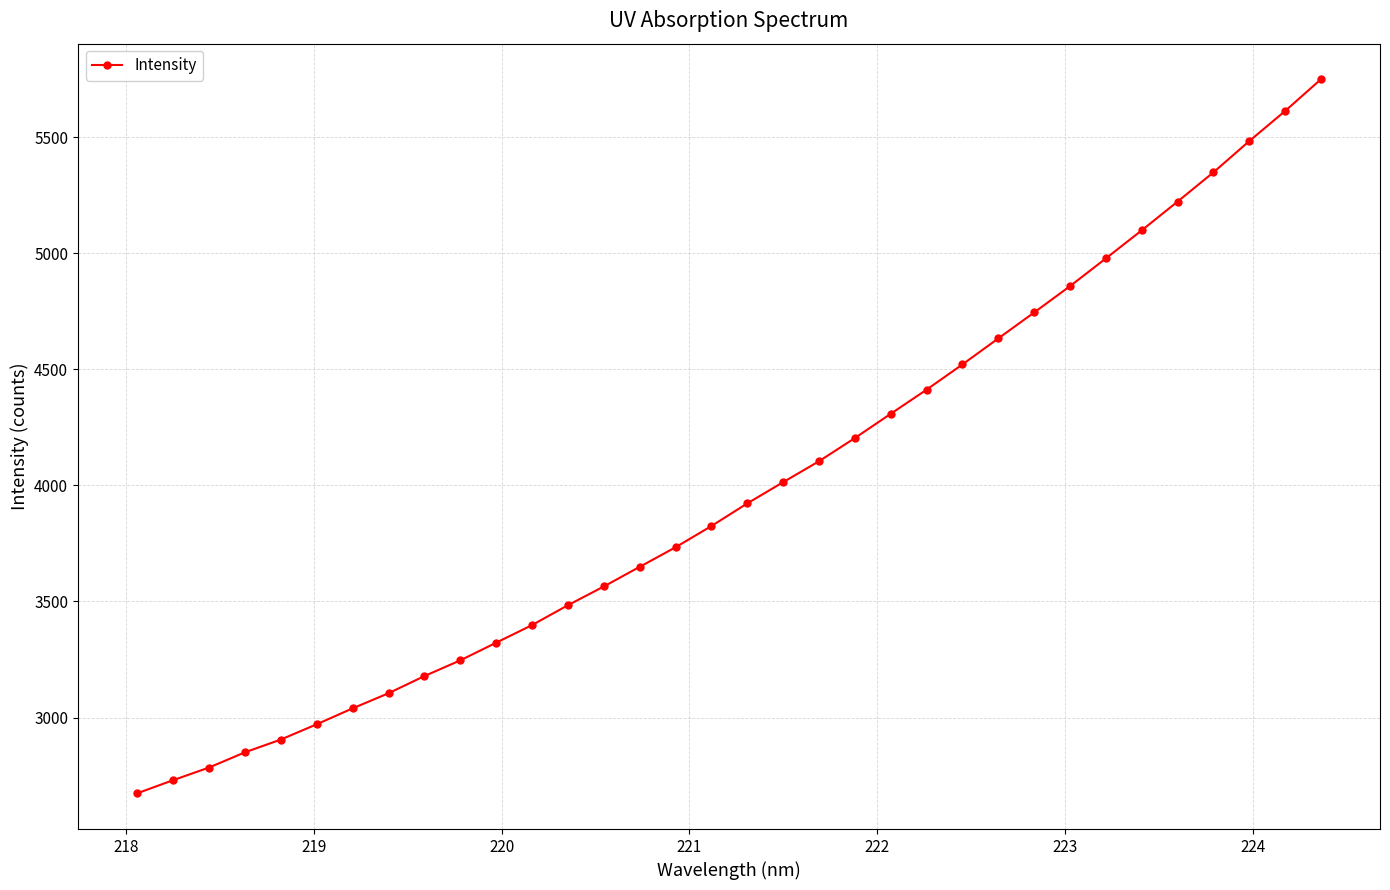

What is the value of the 29th point from the left?

5098.3